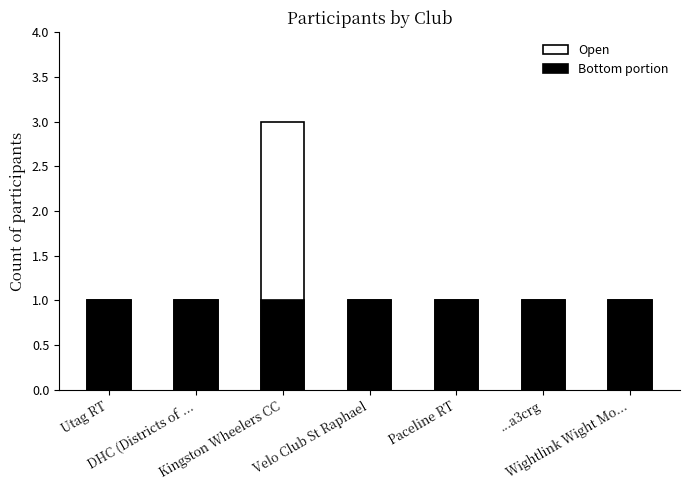

The value of Open at DHC (Districts of ... is 2. True or false?

False